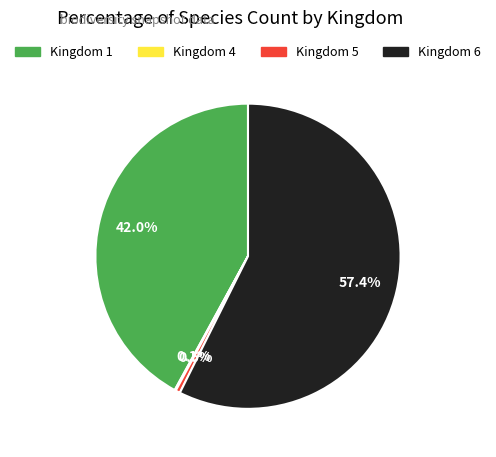

Is there any slice that represents more than half of the pie?

Yes